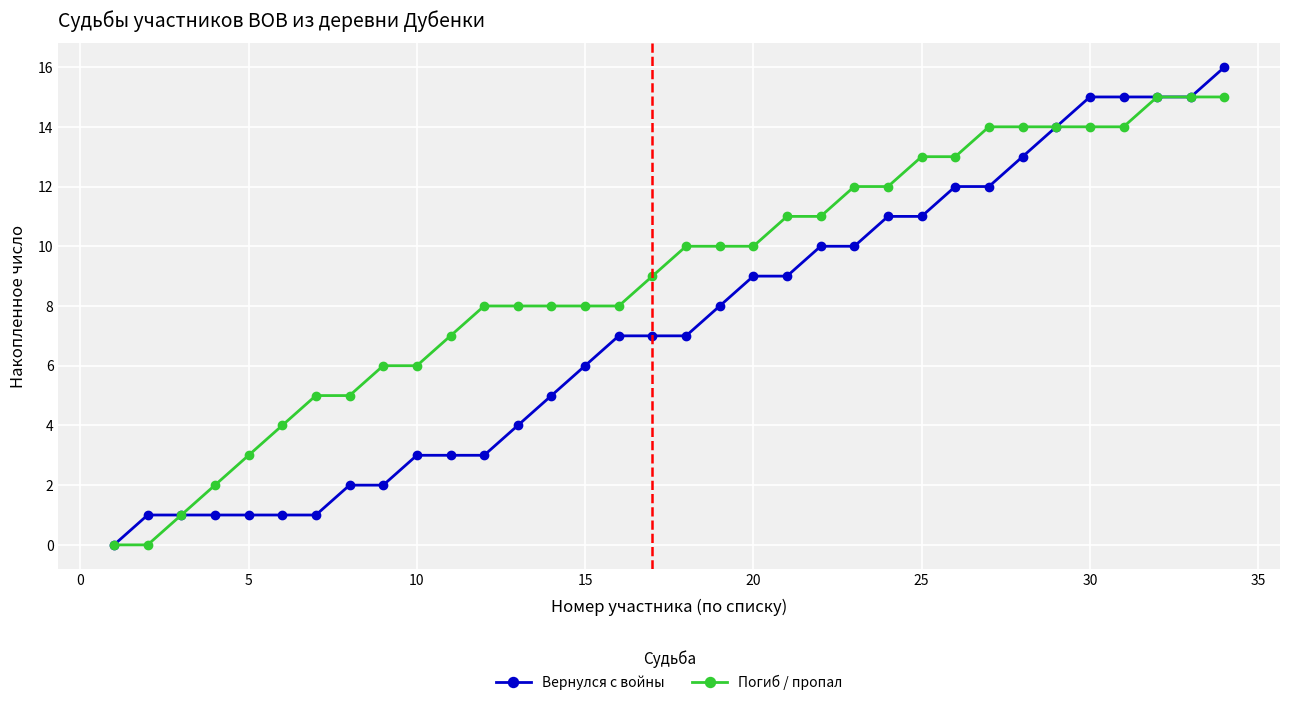

Rank the series by their average value, from highest to lowest.

Погиб / пропал, Вернулся с войны